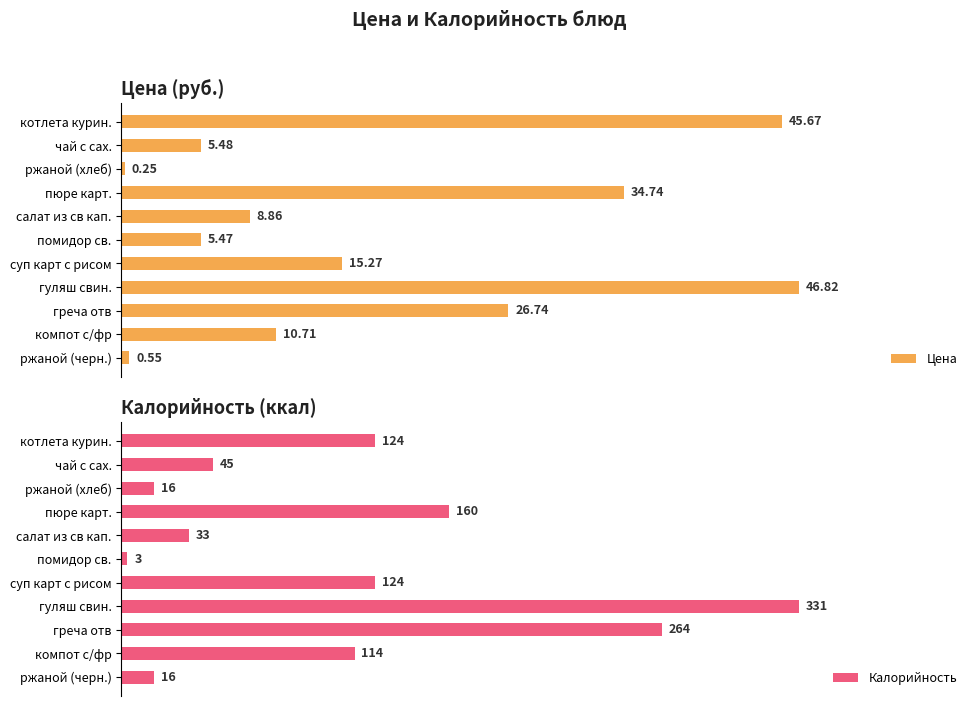

What is the maximum value shown in the chart?

331.0